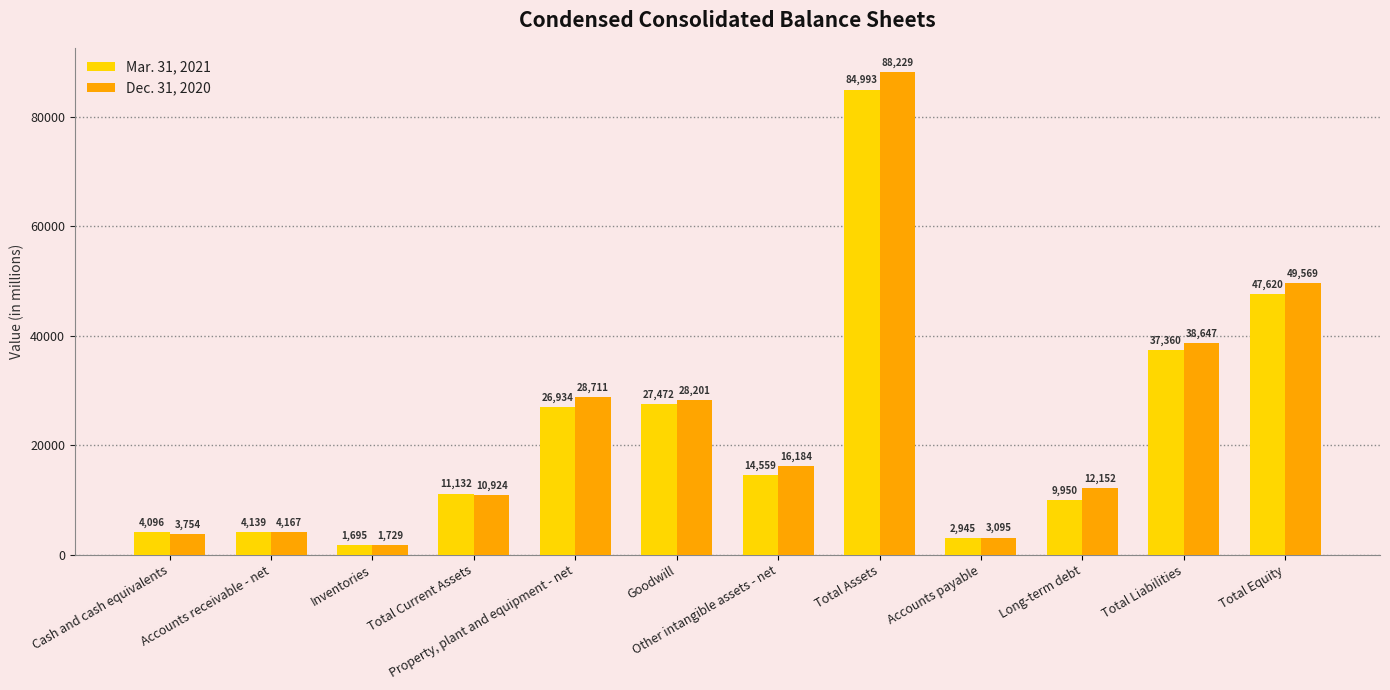

At Goodwill, list the series in order from largest to smallest.

Dec. 31, 2020, Mar. 31, 2021